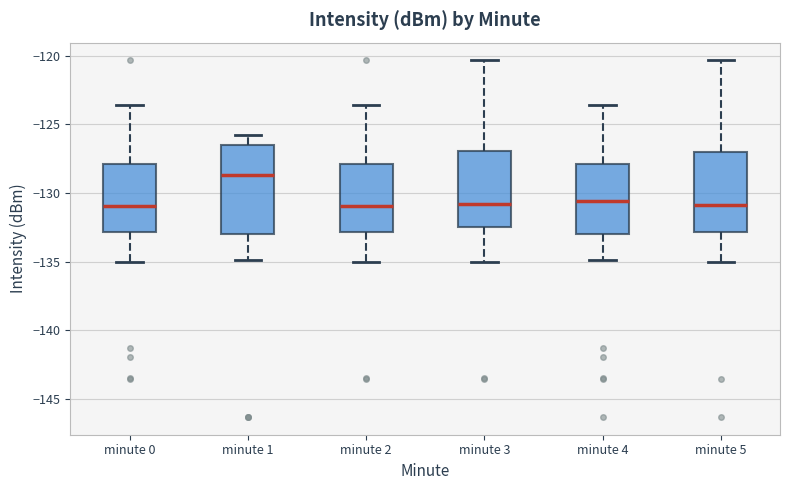

Comparing the boxes themselves (not the whiskers), which one is the tallest?

minute 1